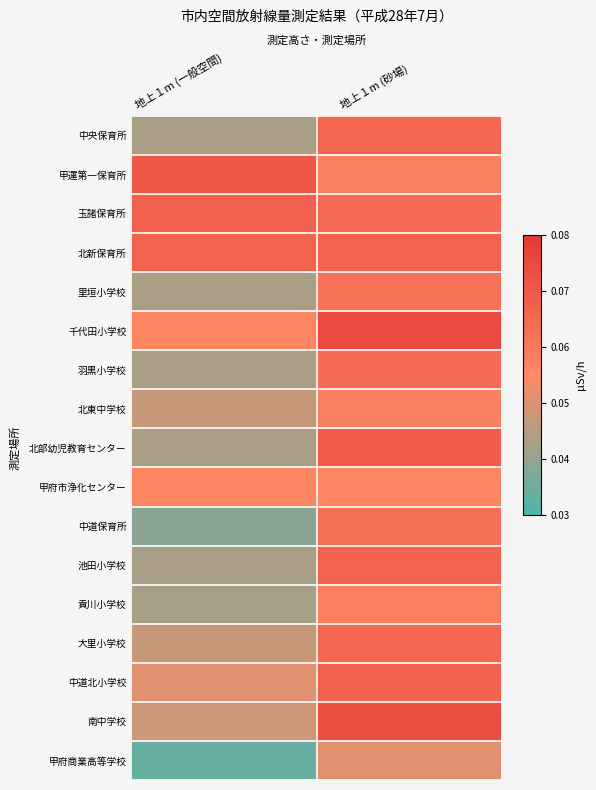

Rank the series at 地上１m (砂場) from lowest to highest value.

甲府商業高等学校, 甲府市浄化センター, 甲運第一保育所, 北東中学校, 貢川小学校, 里垣小学校, 中道保育所, 玉諸保育所, 羽黒小学校, 中央保育所, 大里小学校, 北新保育所, 池田小学校, 中道北小学校, 北部幼児教育センター, 南中学校, 千代田小学校